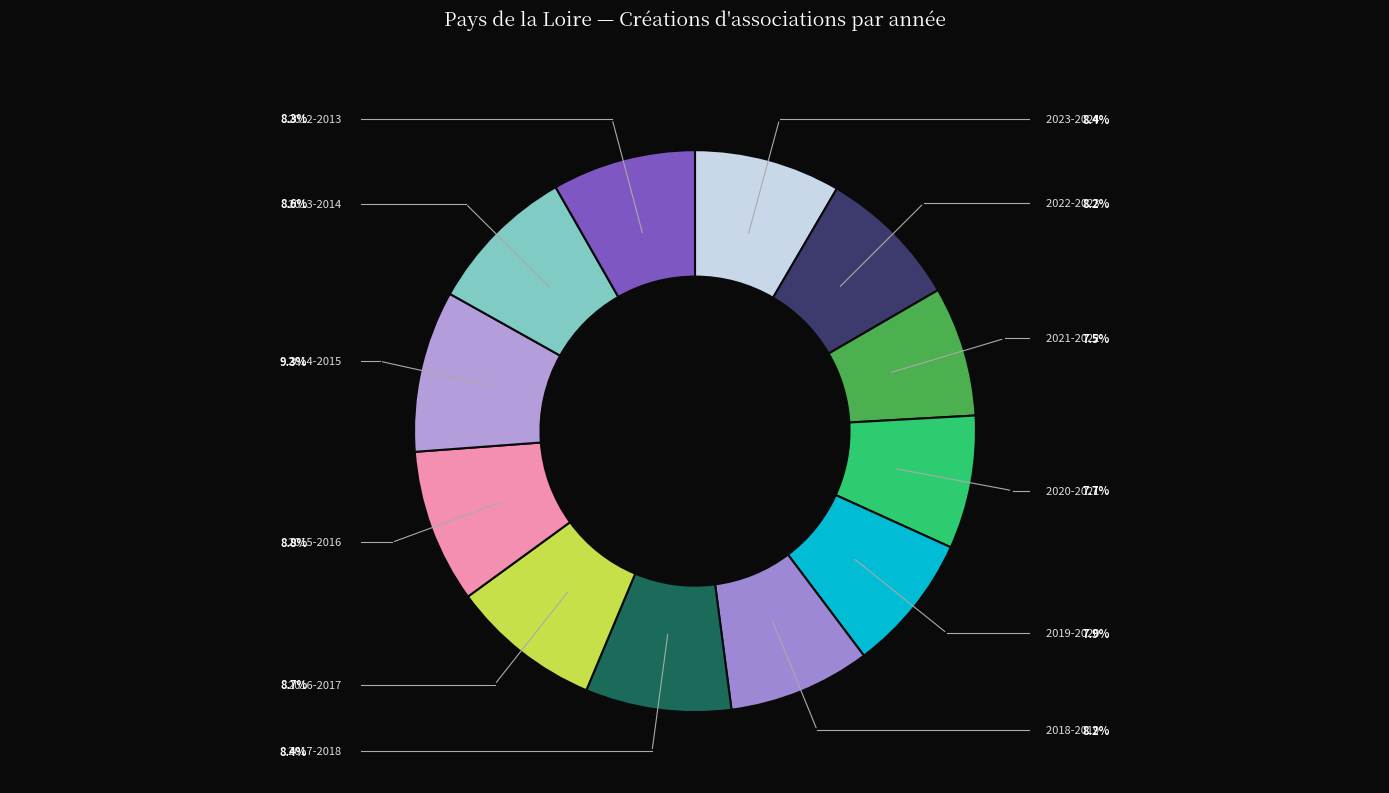

What percentage is the 2019-2020 slice, to the nearest percent?

8%